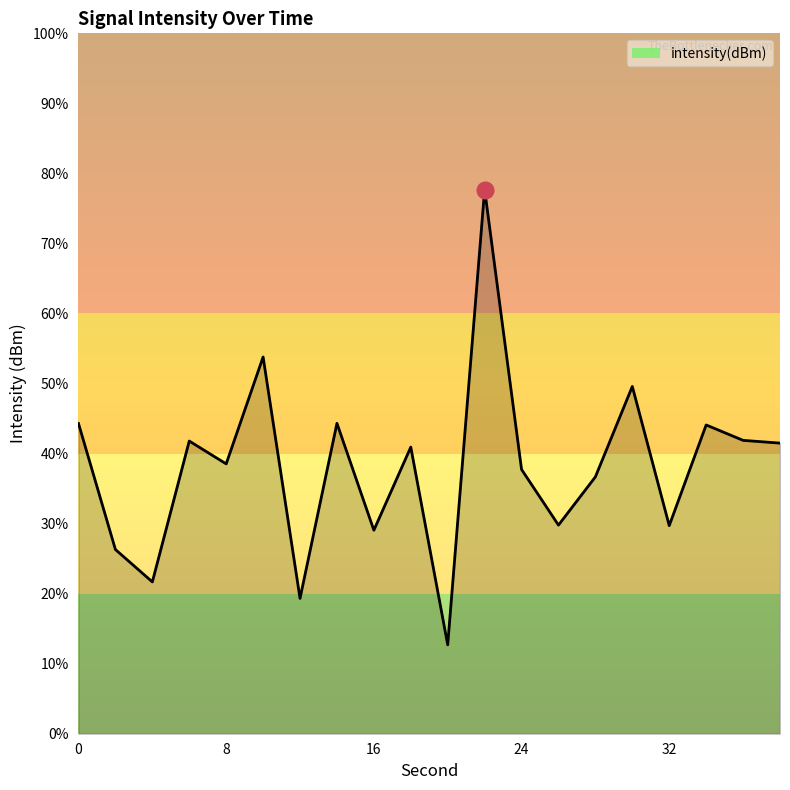

List the labels in order of value, smallest first.

20, 12, 4, 2, 16, 32, 26, 28, 24, 8, 18, 38, 6, 36, 34, 0, 14, 30, 10, 22